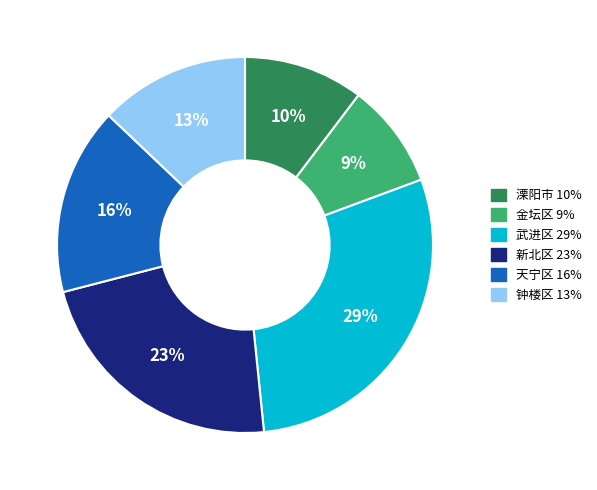

True or false: 钟楼区 accounts for 19% of the total.

False